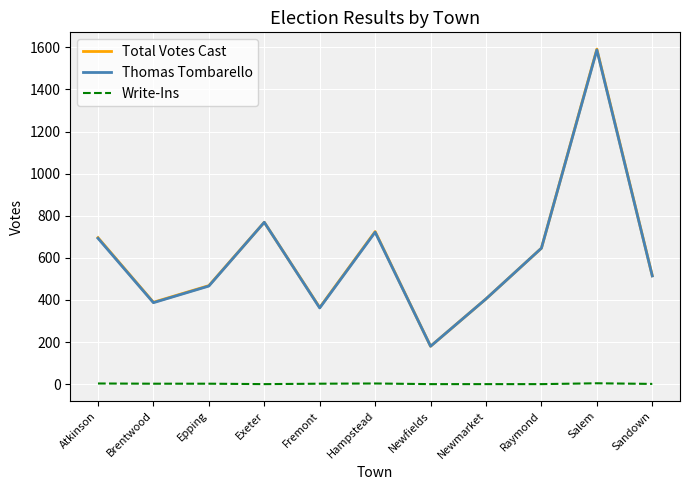

What is the spread (max minus min) of values at Newmarket?

405